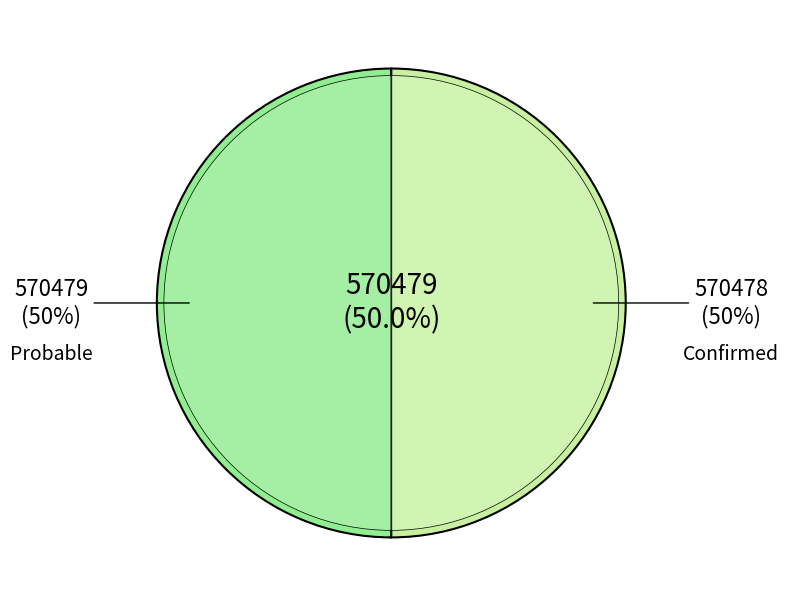

Rank the categories by value from lowest to highest.

Confirmed, Probable